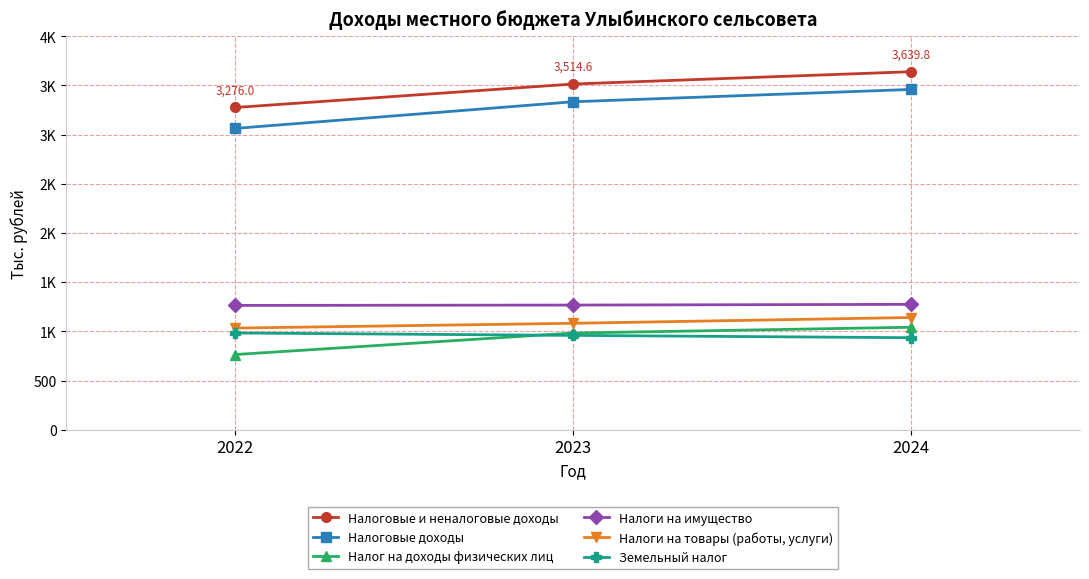

Which series has the largest total across all categories?

Налоговые и неналоговые доходы